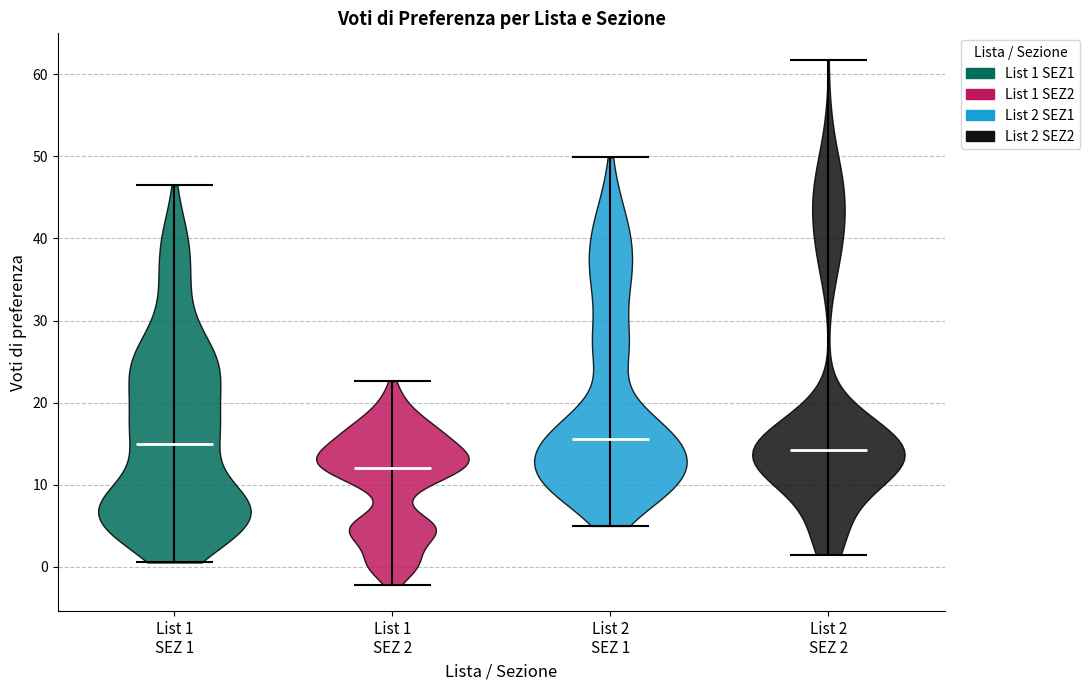

Reading left to right, read every violin against the y-axis: where its median line is, and the lowest and highest points it reaches. The values are not printed on the chart, so give them approximately, as read against the axis.

List 1 SEZ 1: median line 15, lowest point 1, highest point 46
List 1 SEZ 2: median line 12, lowest point -2, highest point 23
List 2 SEZ 1: median line 16, lowest point 5, highest point 50
List 2 SEZ 2: median line 14, lowest point 1, highest point 62